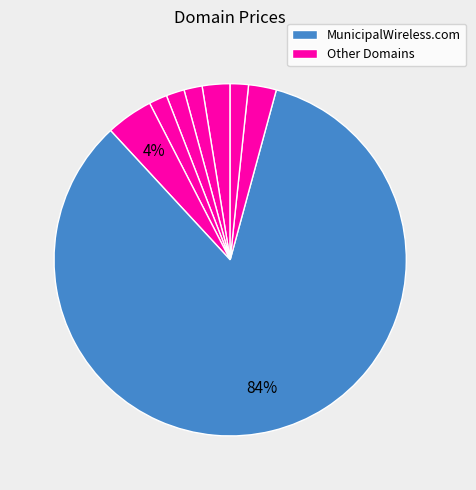

Count the number of slices in the pie.

8